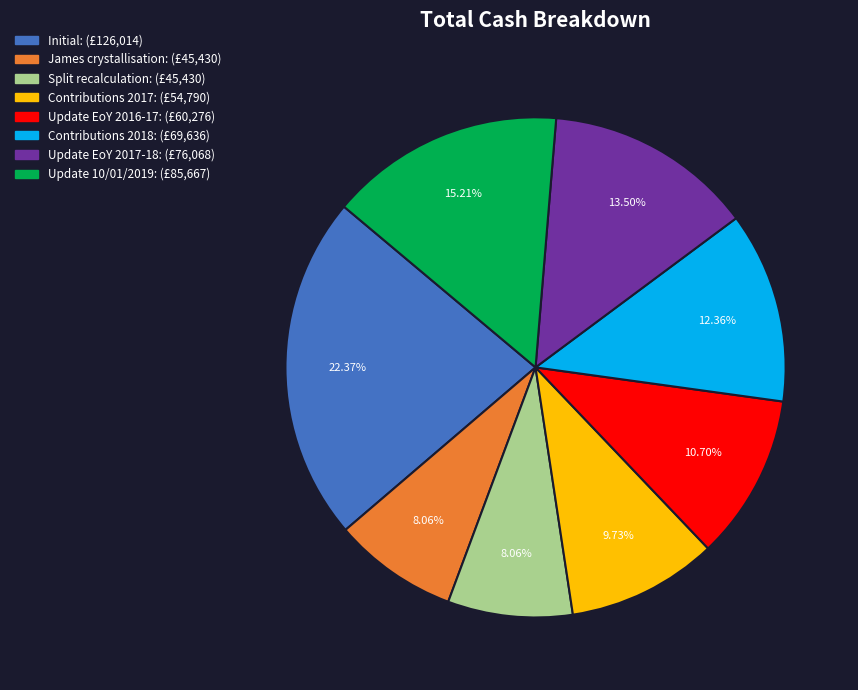

To the nearest percent, what is the combined percentage of James crystallisation and Update EoY 2016-17?

19%